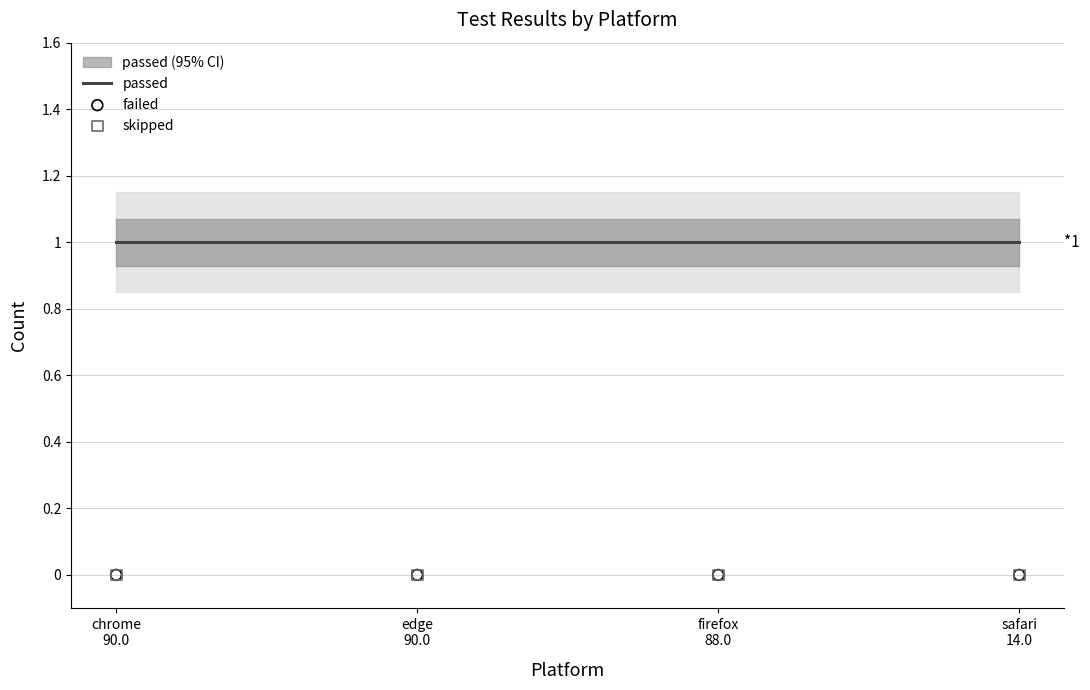

What are all the series names shown in the legend?

passed, failed, skipped